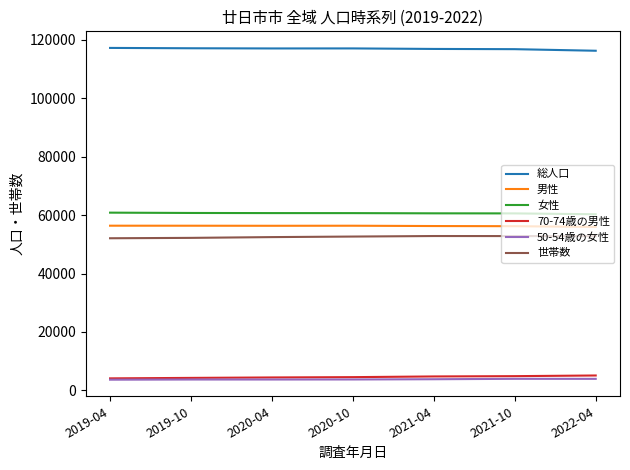

What is the maximum value for 70-74歳の男性?

5113